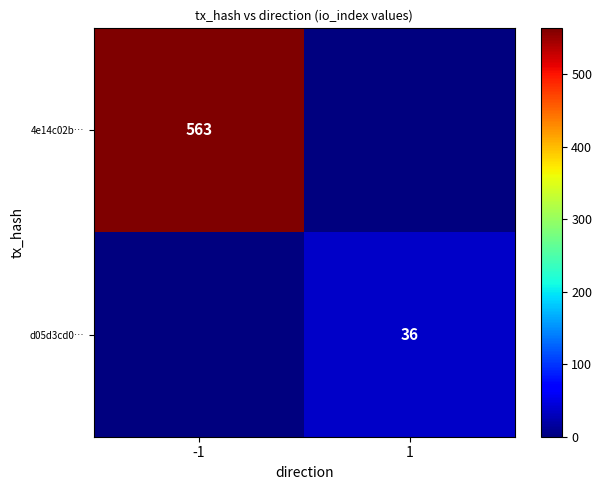

The value of d05d3cd0… at 1 is 57. True or false?

False